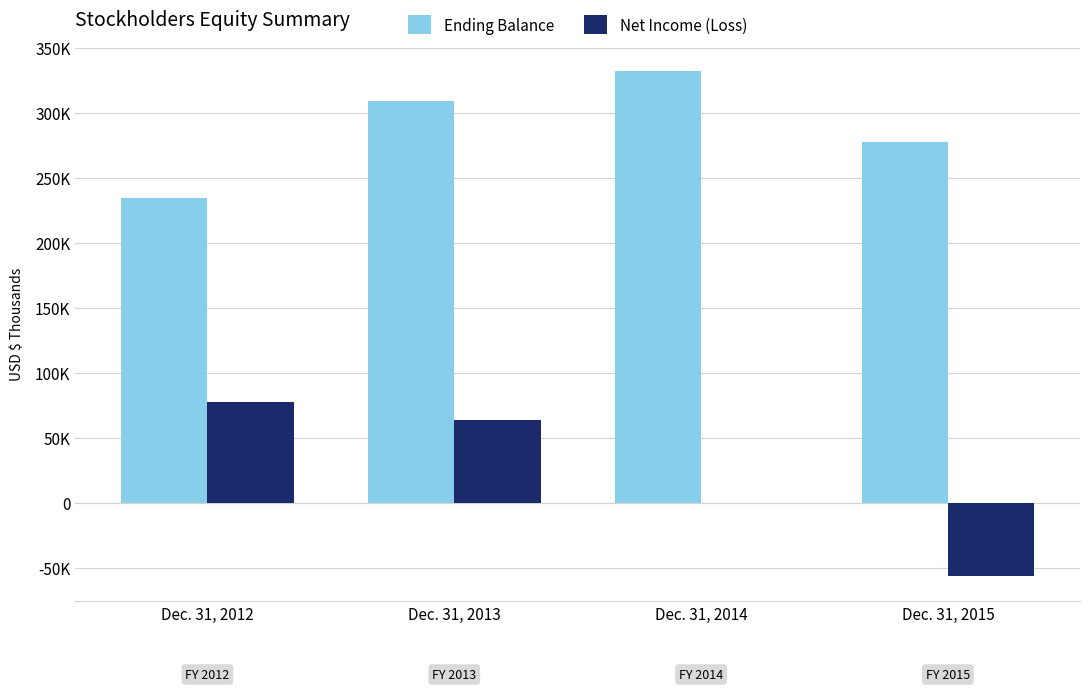

What is the minimum value for Net Income (Loss)?

-56433